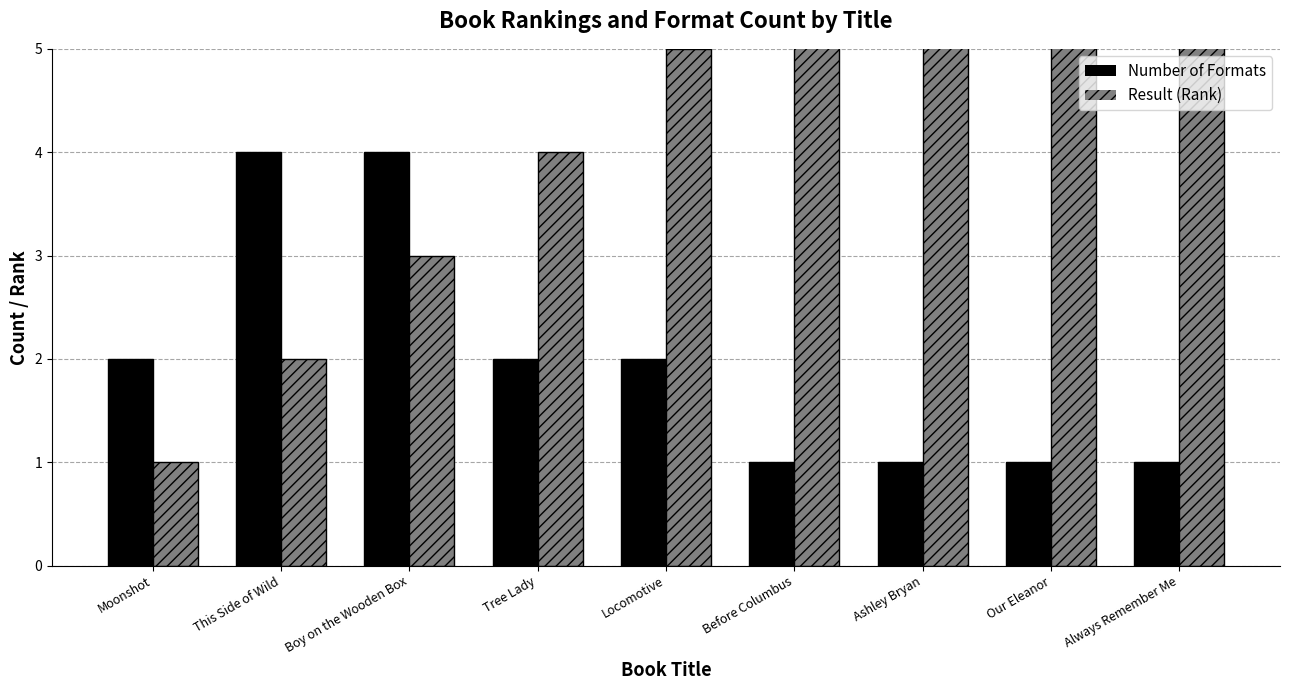

Which series has the largest range (max minus min)?

Result (Rank)